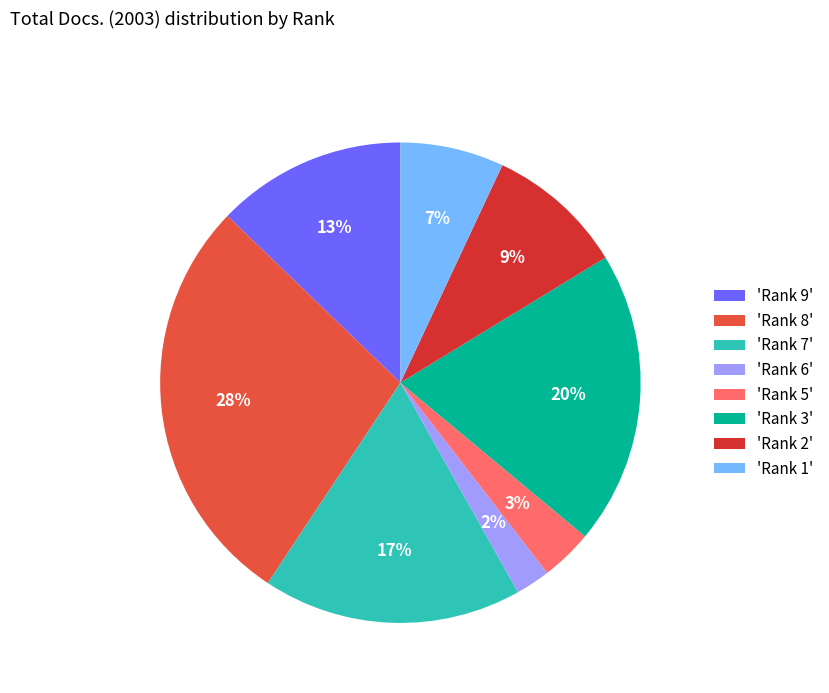

True or false: 'Rank 6' accounts for 2% of the total.

True